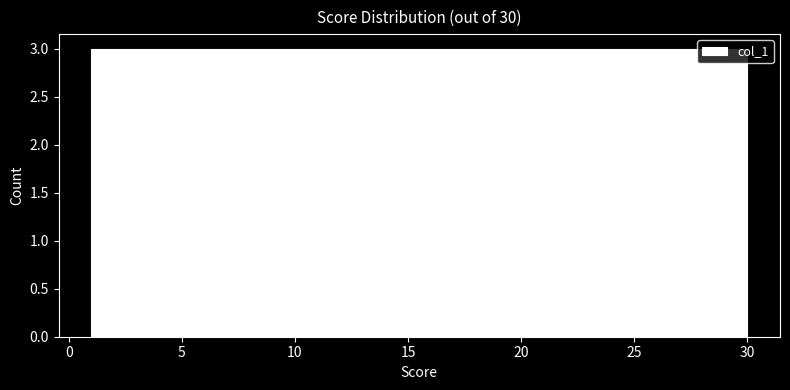

Reading left to right, transcribe this chart: for each bar, give the range it covers on the x-axis and its height. Neither the bar edges nor the heights are printed on the chart, so give them approximately, as read against the axes.

1.0 to 3.9: 3
3.9 to 6.8: 3
6.8 to 9.7: 3
9.7 to 12.6: 3
12.6 to 15.5: 3
15.5 to 18.4: 3
18.4 to 21.3: 3
21.3 to 24.2: 3
24.2 to 27.1: 3
27.1 to 30.0: 3